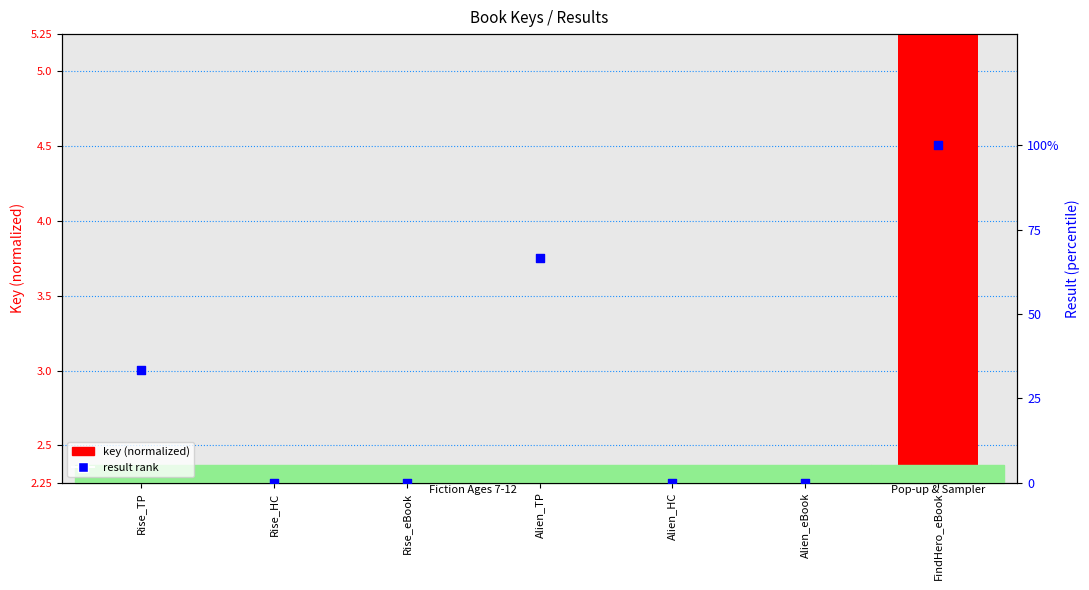

At which category is the sum across all series the highest?

FindHero_eBook